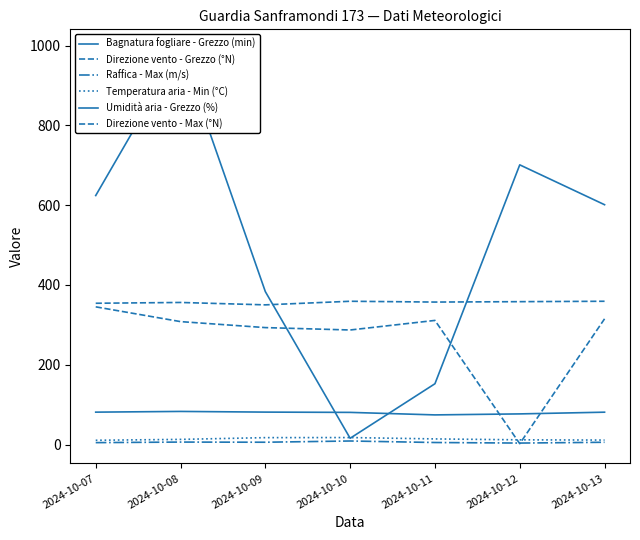

Between 2024-10-13 and 2024-10-07, which is larger?

2024-10-07